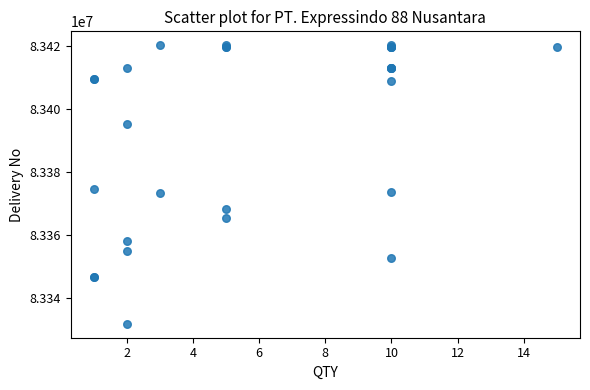

What Y value in the scatter plot is closest to 83376038?

83374768